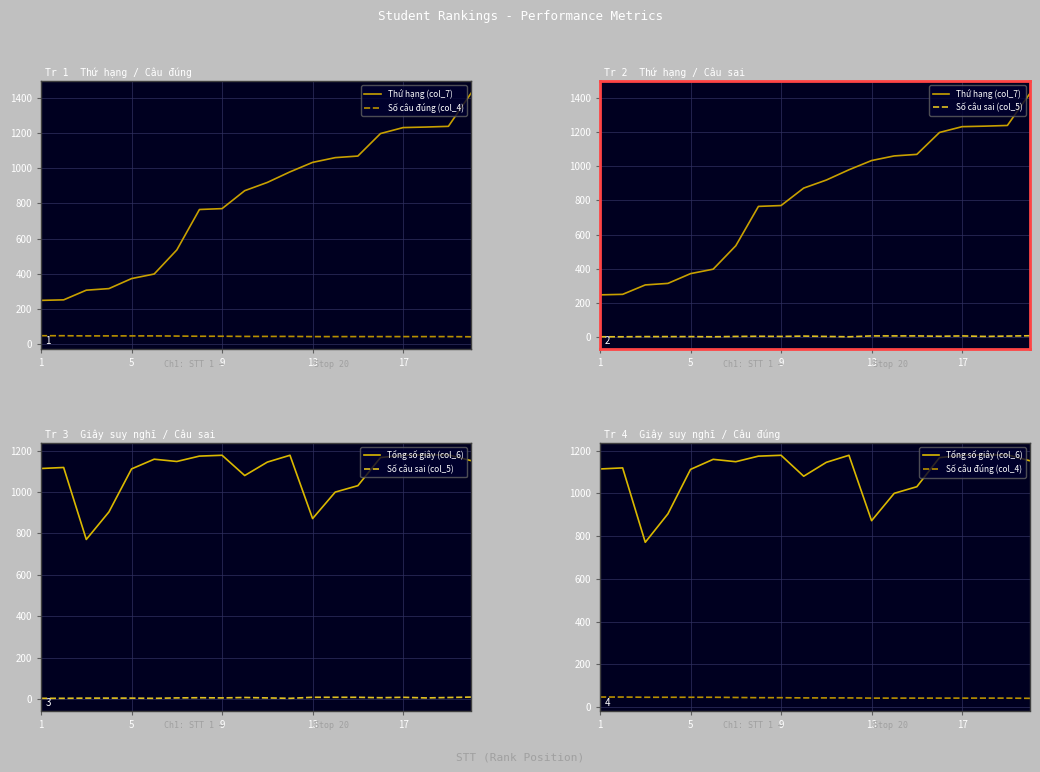

True or false: Số câu sai (col_5) and Thứ hạng (col_7) cross at least once.

False